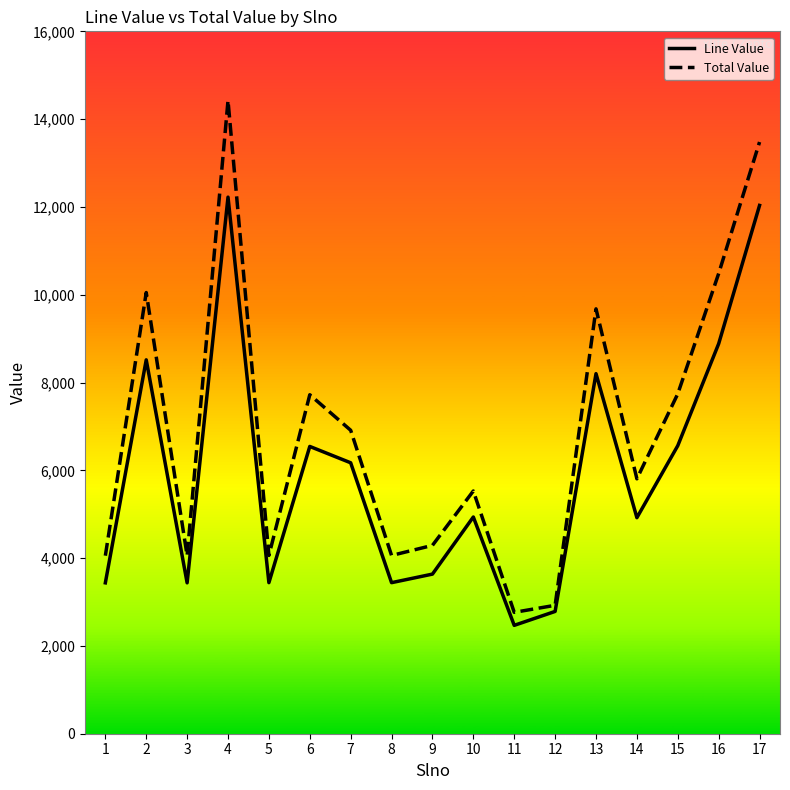

What is the greatest value displayed?

14423.4